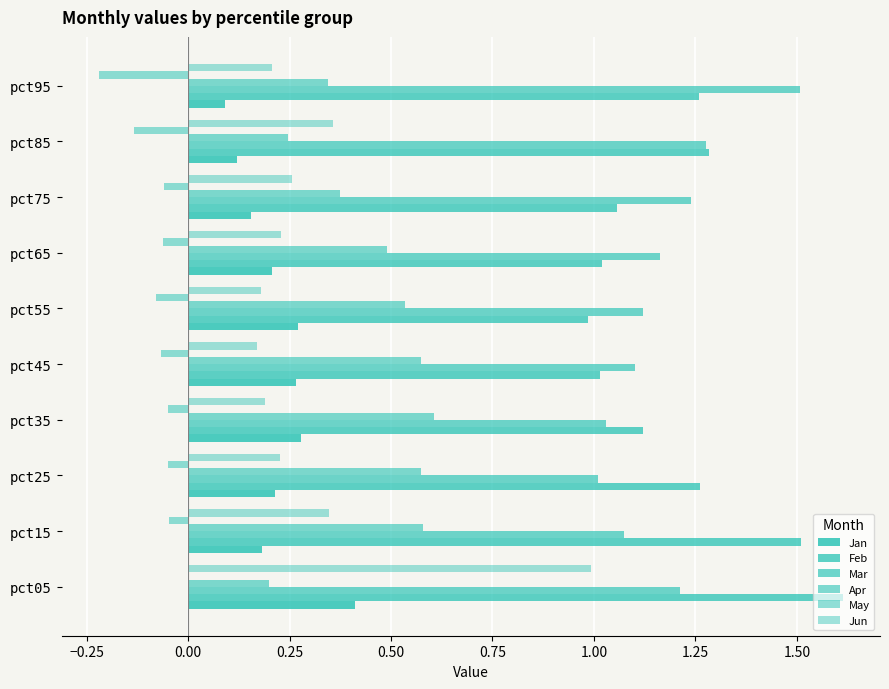

Reading right to left, list all the values displayed in this chart.

Jan: 0.1	0.1	0.2	0.2	0.3	0.3	0.3	0.2	0.2	0.4
Feb: 1.3	1.3	1.1	1.0	1.0	1.0	1.1	1.3	1.5	1.6
Mar: 1.5	1.3	1.2	1.2	1.1	1.1	1.0	1.0	1.1	1.2
Apr: 0.3	0.2	0.4	0.5	0.5	0.6	0.6	0.6	0.6	0.2
May: -0.2	-0.1	-0.1	-0.1	-0.1	-0.1	-0.0	-0.0	-0.0	0.0
Jun: 0.2	0.4	0.3	0.2	0.2	0.2	0.2	0.2	0.3	1.0